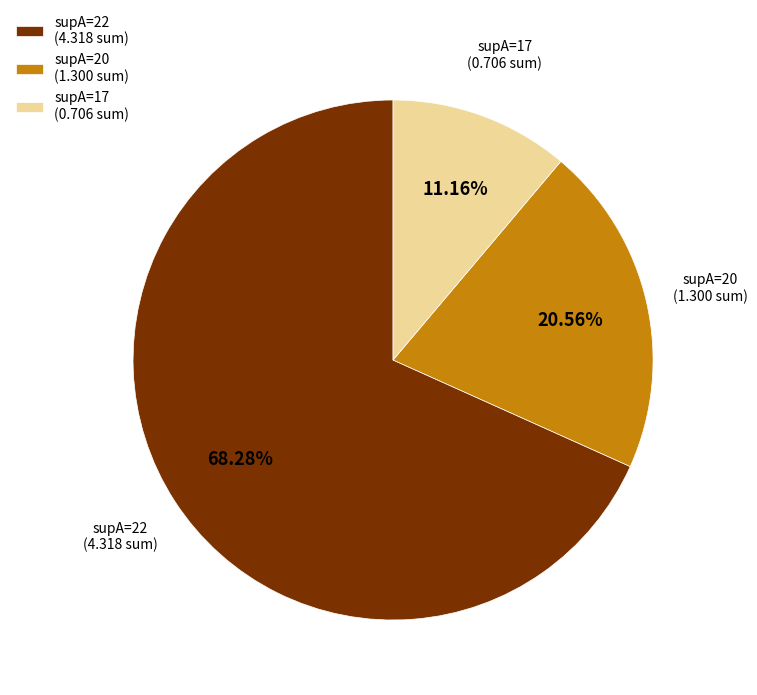

Which has a higher value, supA=22 (4.318 sum) or supA=17 (0.706 sum)?

supA=22 (4.318 sum)